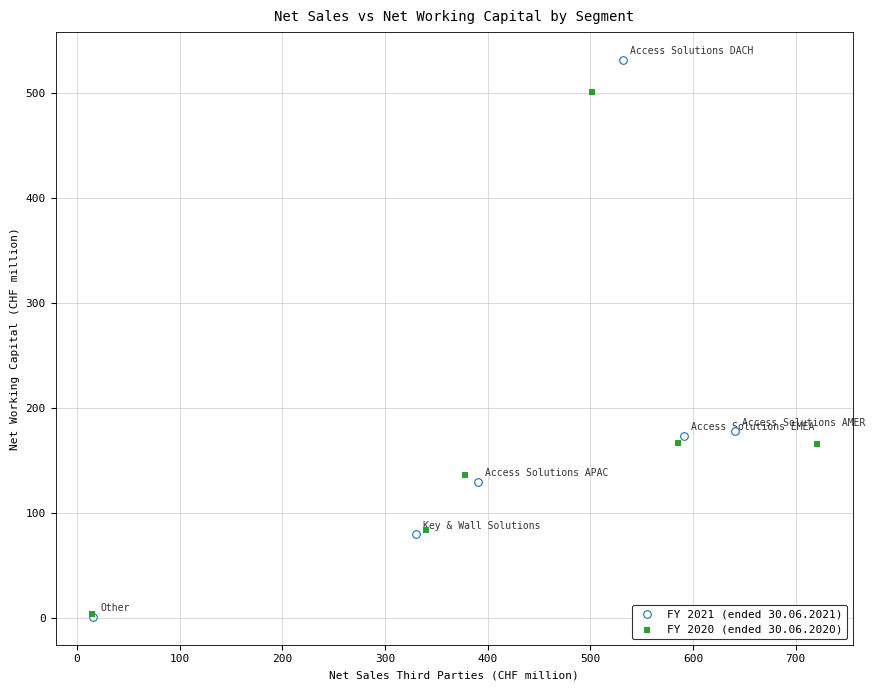

Which series contains the highest Y value?

FY 2021 (ended 30.06.2021)